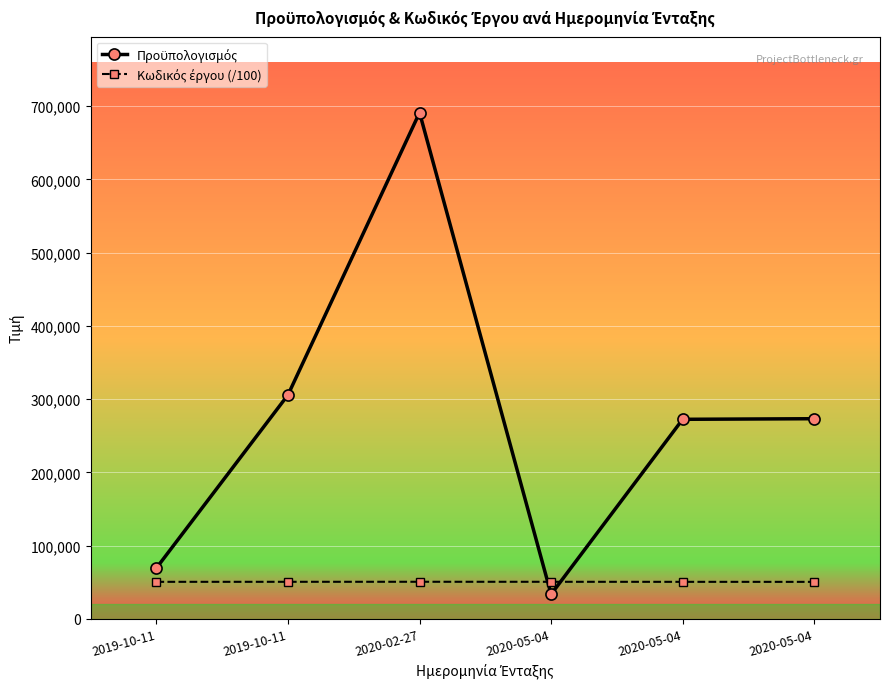

What is the sum of the Κωδικός έργου (/100) values at 2019-10-11 and 2020-05-04?

101001.8